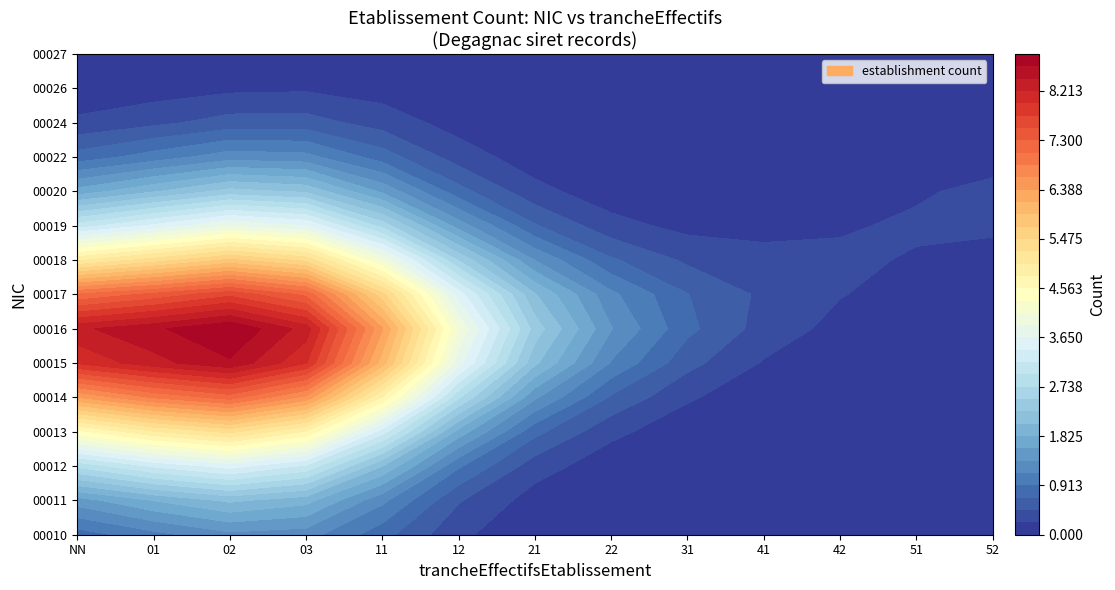

What is the highest value of the 21 series?

3